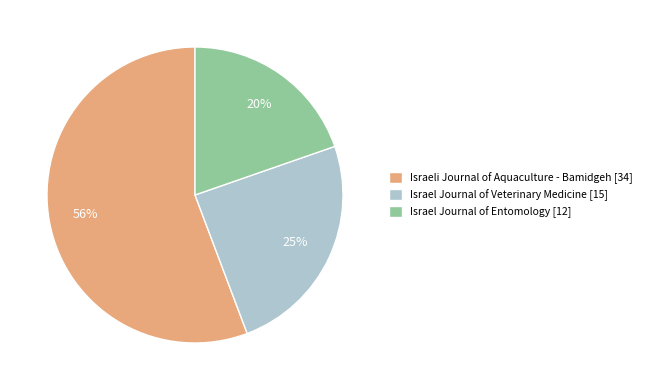

Is the sum of Israel Journal of Veterinary Medicine and Israel Journal of Entomology greater than half?

No